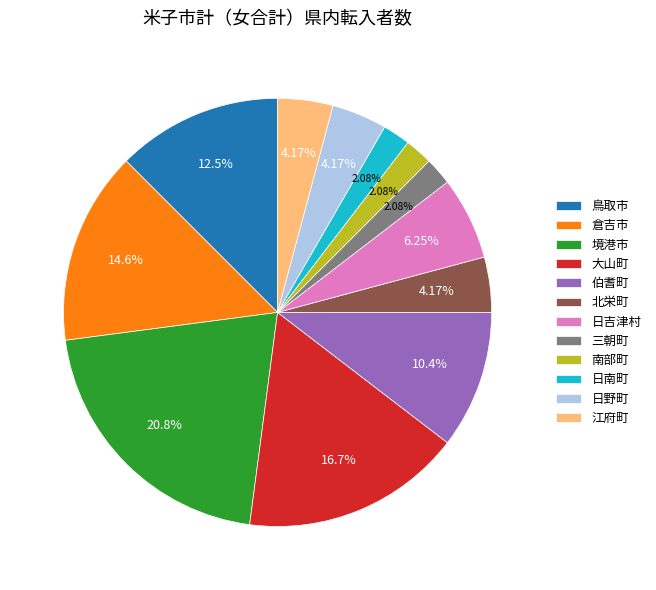

The 境港市 slice represents 21% of the pie. True or false?

True